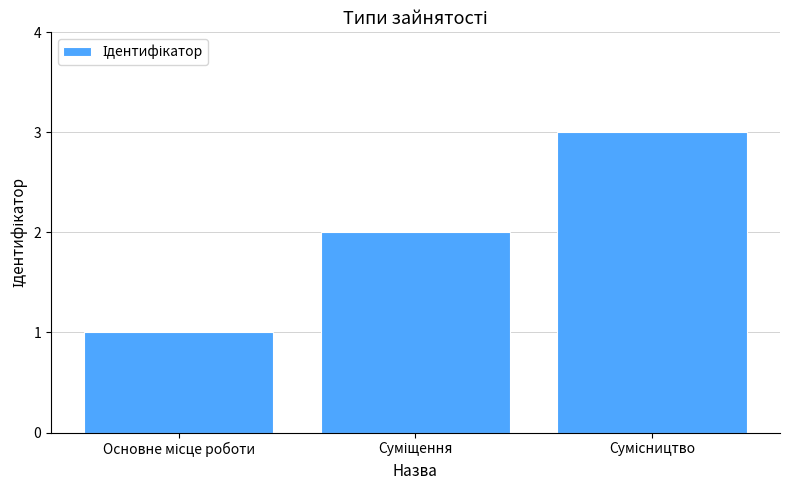

What is the average value?

2